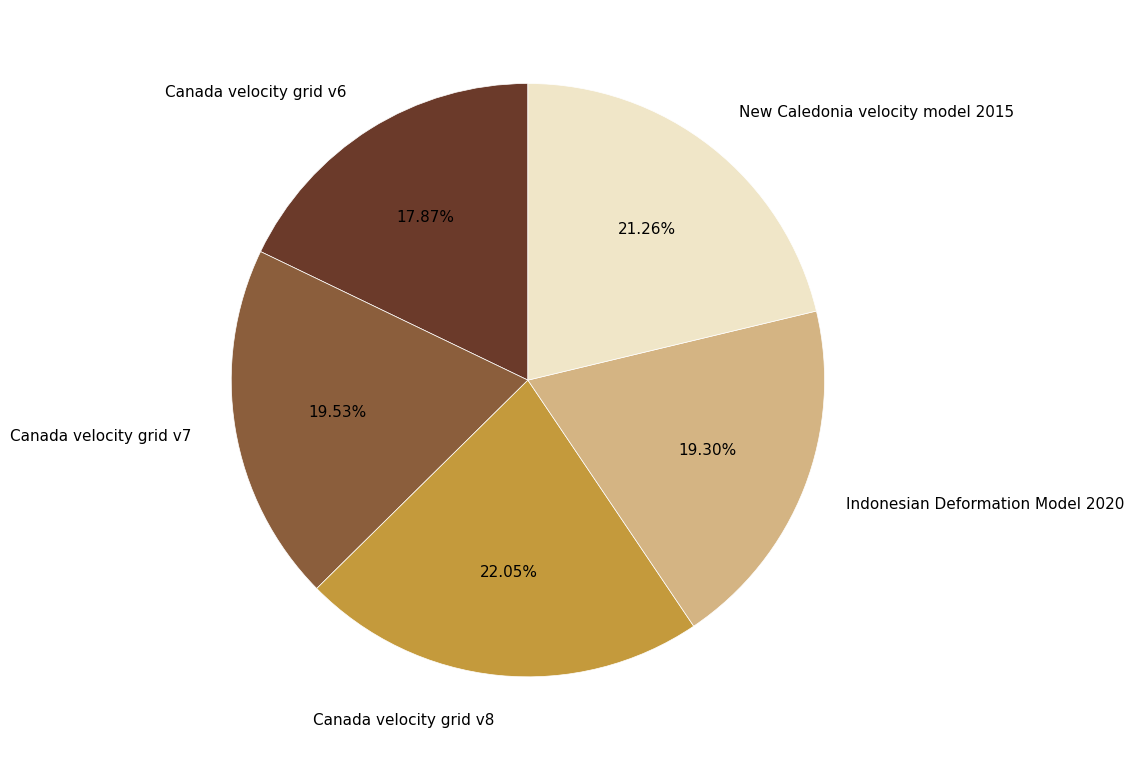

What portion of the pie excludes Canada velocity grid v7?

80.5%